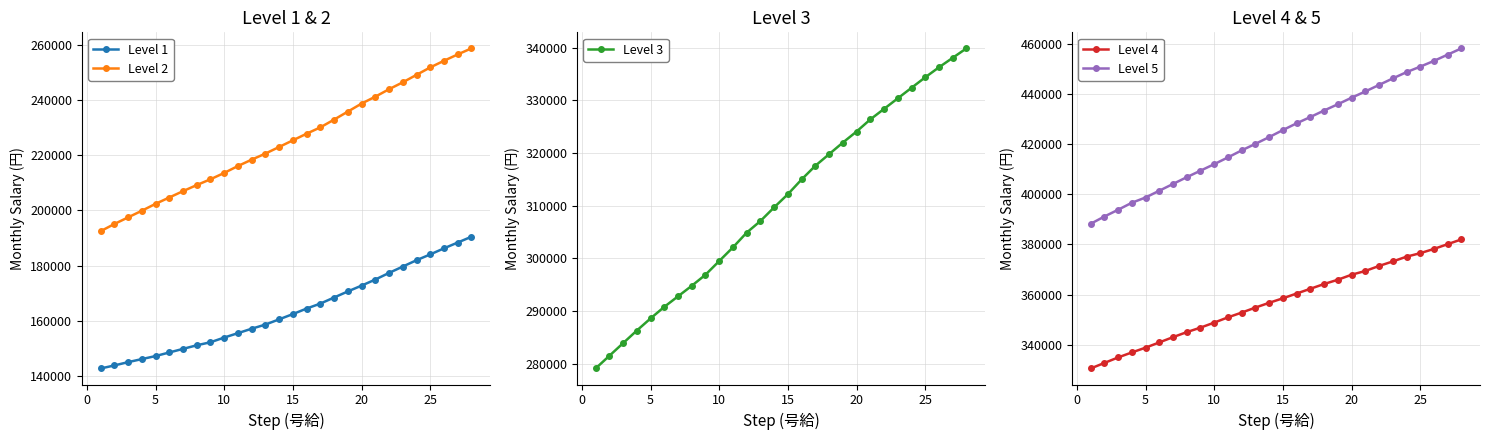

True or false: Level 1 and Level 2 cross at least once.

False